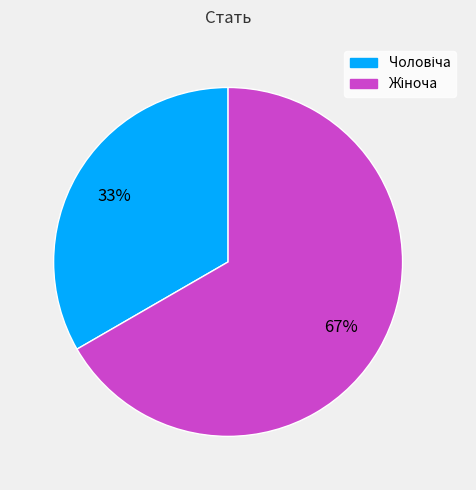

To the nearest percent, what is the average slice percentage?

50%